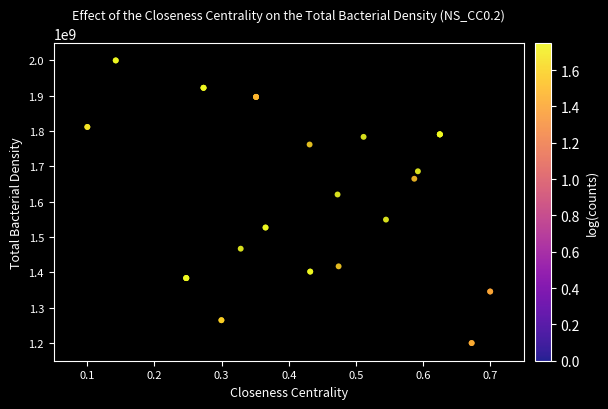

What Y value in the scatter plot is closest to 1600000000?

1620517606.5